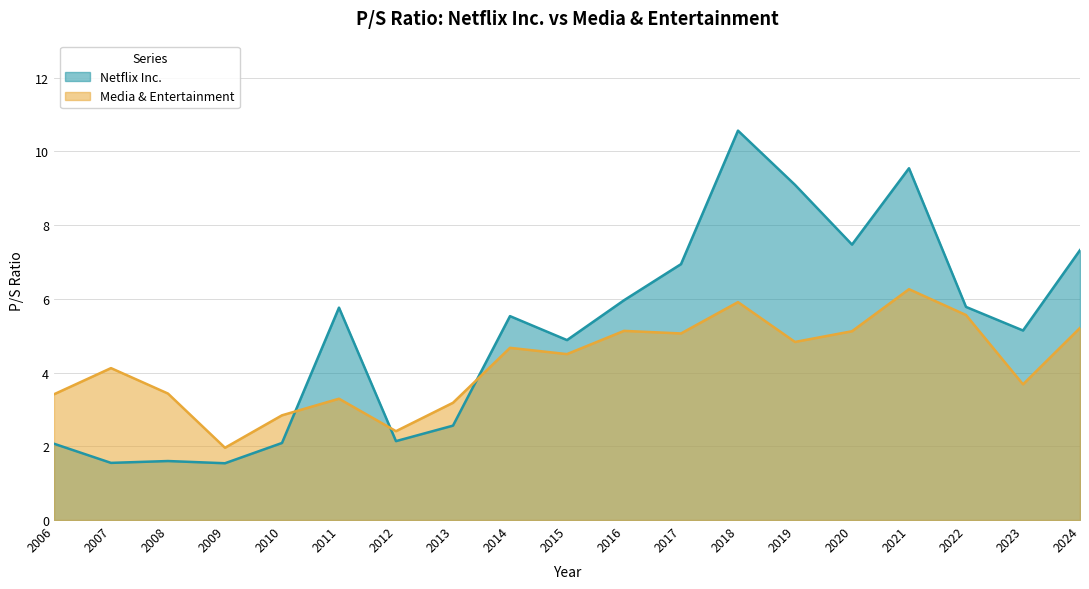

Which series has the widest spread of values?

Netflix Inc.